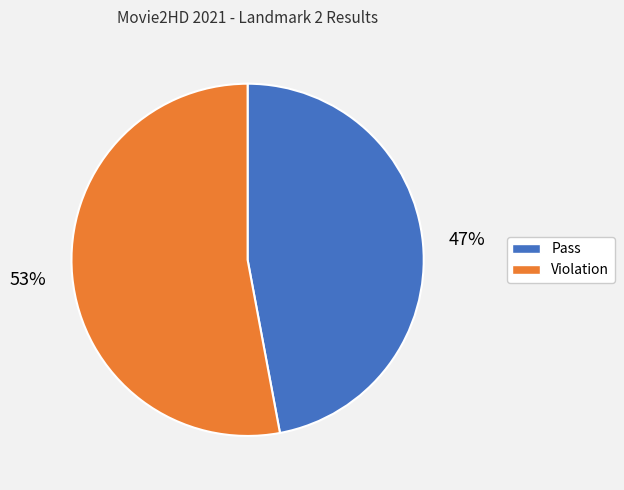

Is it true that Violation is 59% of the pie?

False